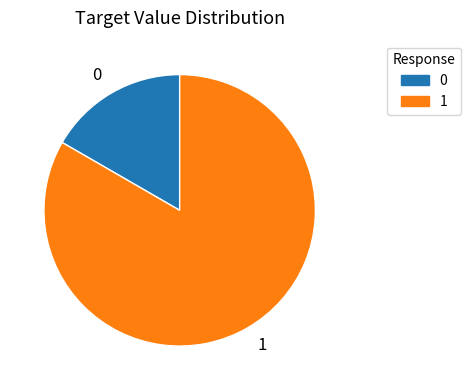

The 1 slice represents 83% of the pie. True or false?

True